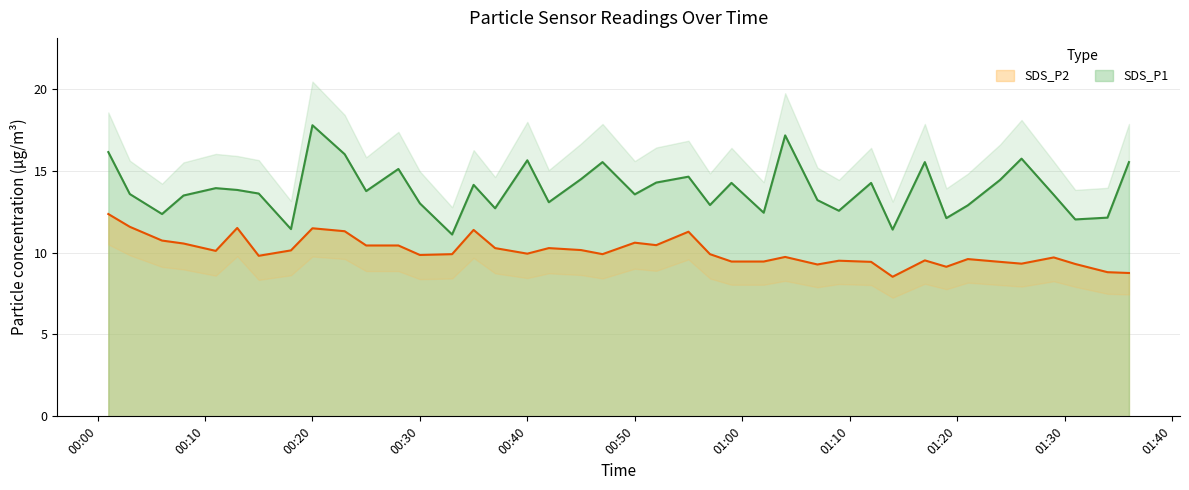

What is the minimum value for SDS_P1?

11.1